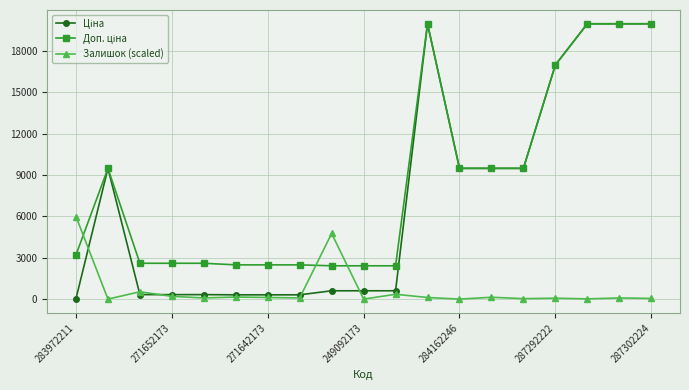

What is the greatest value displayed?

19964.2